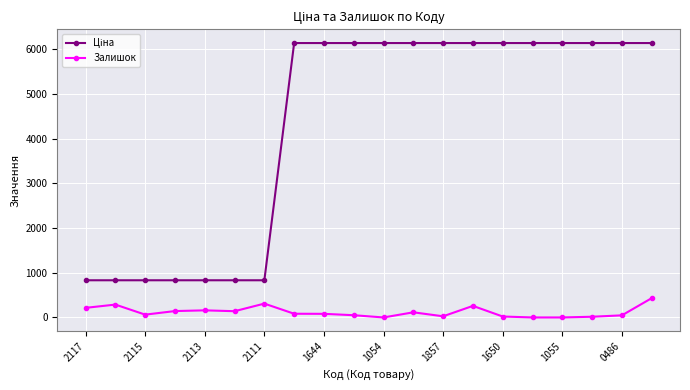

What is the sum of all Залишок values?

2448.0